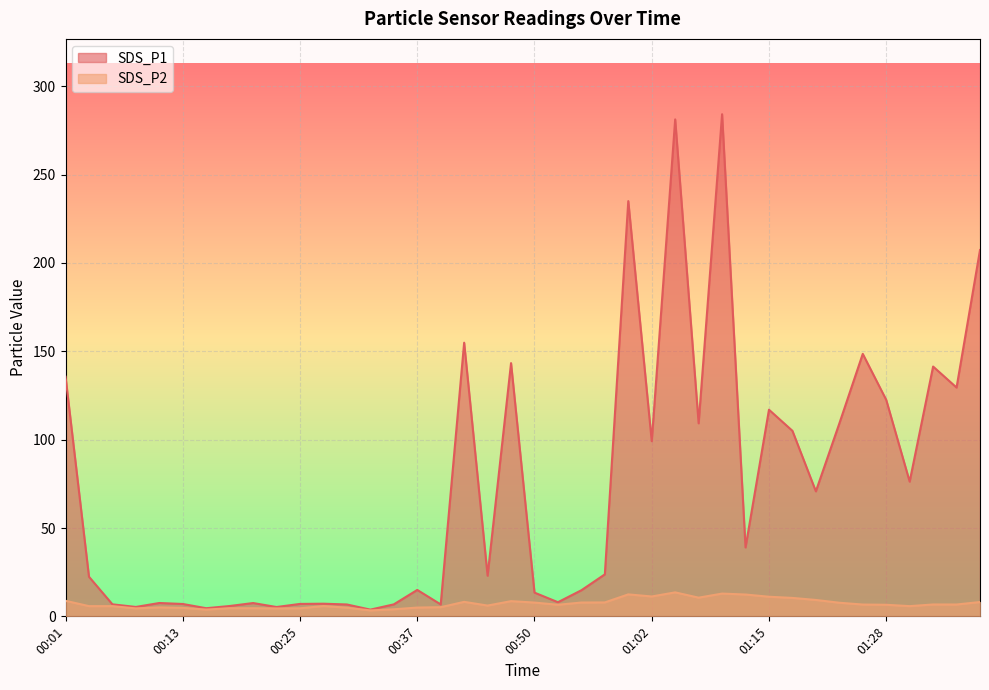

Which series changed the most between 00:35 and 01:13?

SDS_P1